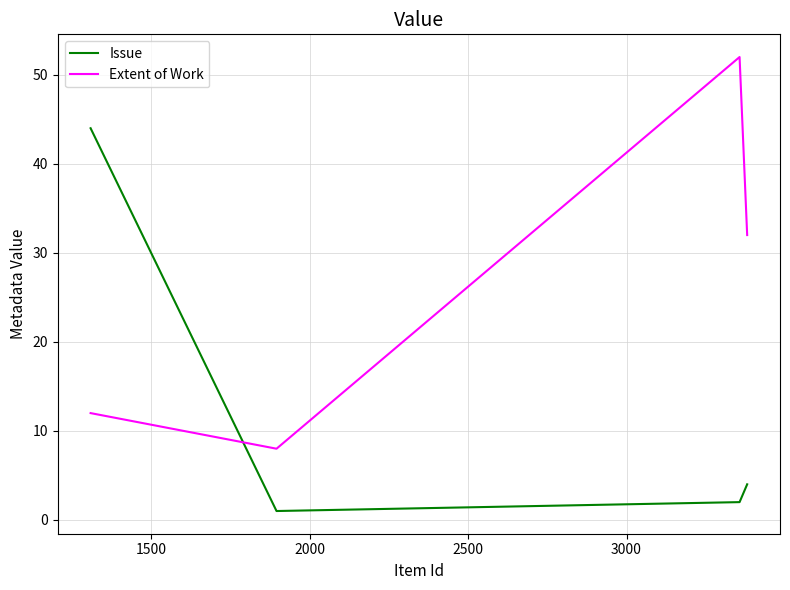

Count the number of categories in the chart.

4